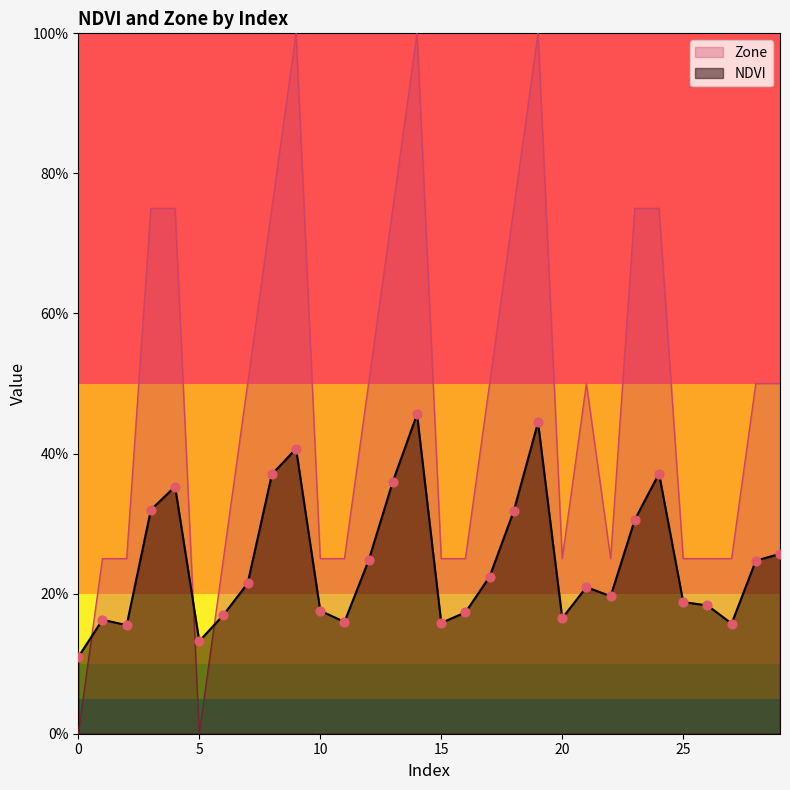

What are all the series names shown in the legend?

Zone, NDVI